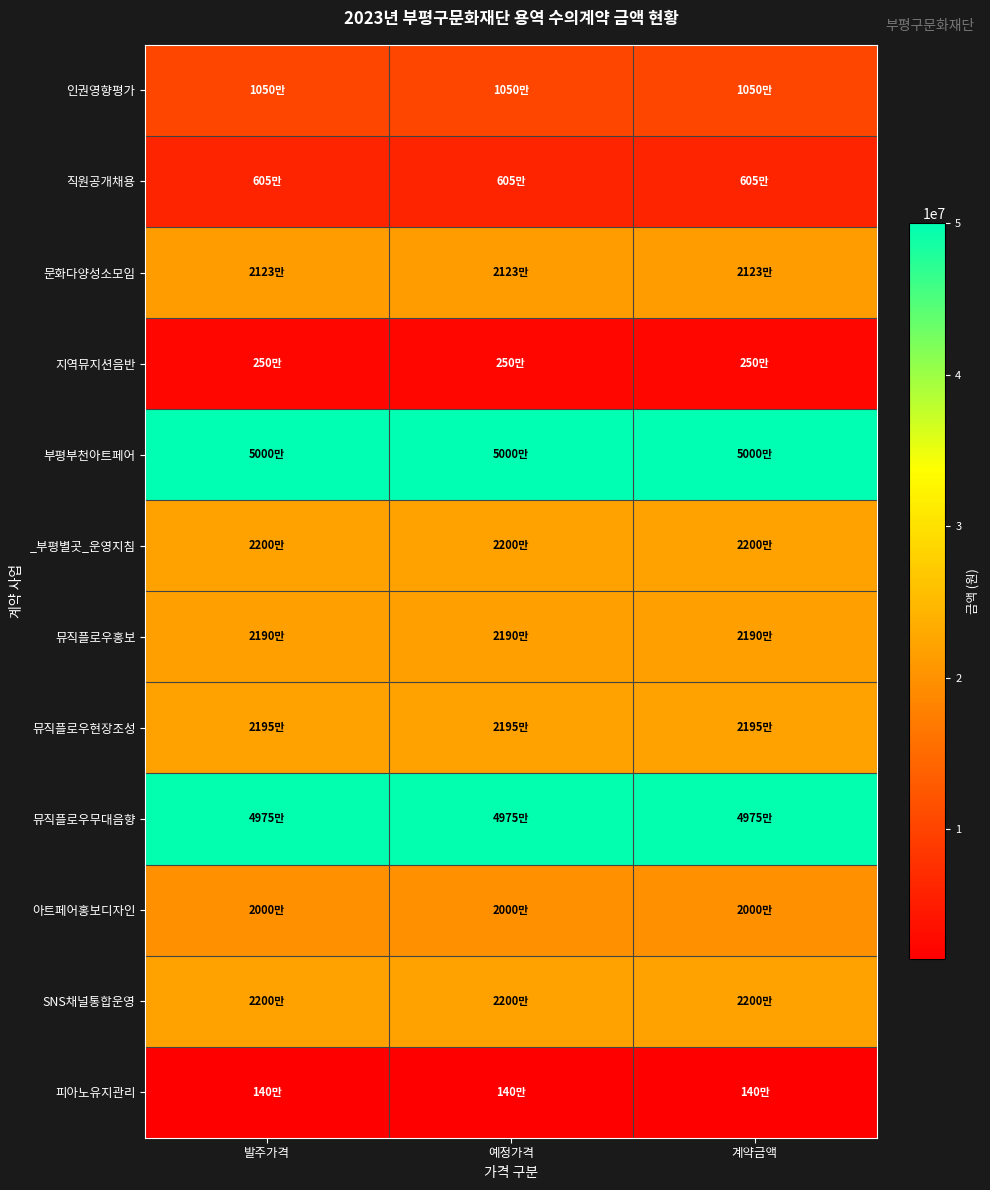

Reading right to left, transcribe all the data shown in this chart.

인권영향평가: 계약금액=10500000	예정가격=10500000	발주가격=10500000
직원공개채용: 계약금액=6050000	예정가격=6050000	발주가격=6050000
문화다양성소모임: 계약금액=21230000	예정가격=21230000	발주가격=21230000
지역뮤지션음반: 계약금액=2500000	예정가격=2500000	발주가격=2500000
부평부천아트페어: 계약금액=50000000	예정가격=50000000	발주가격=50000000
_부평별곳_운영지침: 계약금액=22000000	예정가격=22000000	발주가격=22000000
뮤직플로우홍보: 계약금액=21900000	예정가격=21900000	발주가격=21900000
뮤직플로우현장조성: 계약금액=21950000	예정가격=21950000	발주가격=21950000
뮤직플로우무대음향: 계약금액=49750000	예정가격=49750000	발주가격=49750000
아트페어홍보디자인: 계약금액=20000000	예정가격=20000000	발주가격=20000000
SNS채널통합운영: 계약금액=22000000	예정가격=22000000	발주가격=22000000
피아노유지관리: 계약금액=1400000	예정가격=1400000	발주가격=1400000